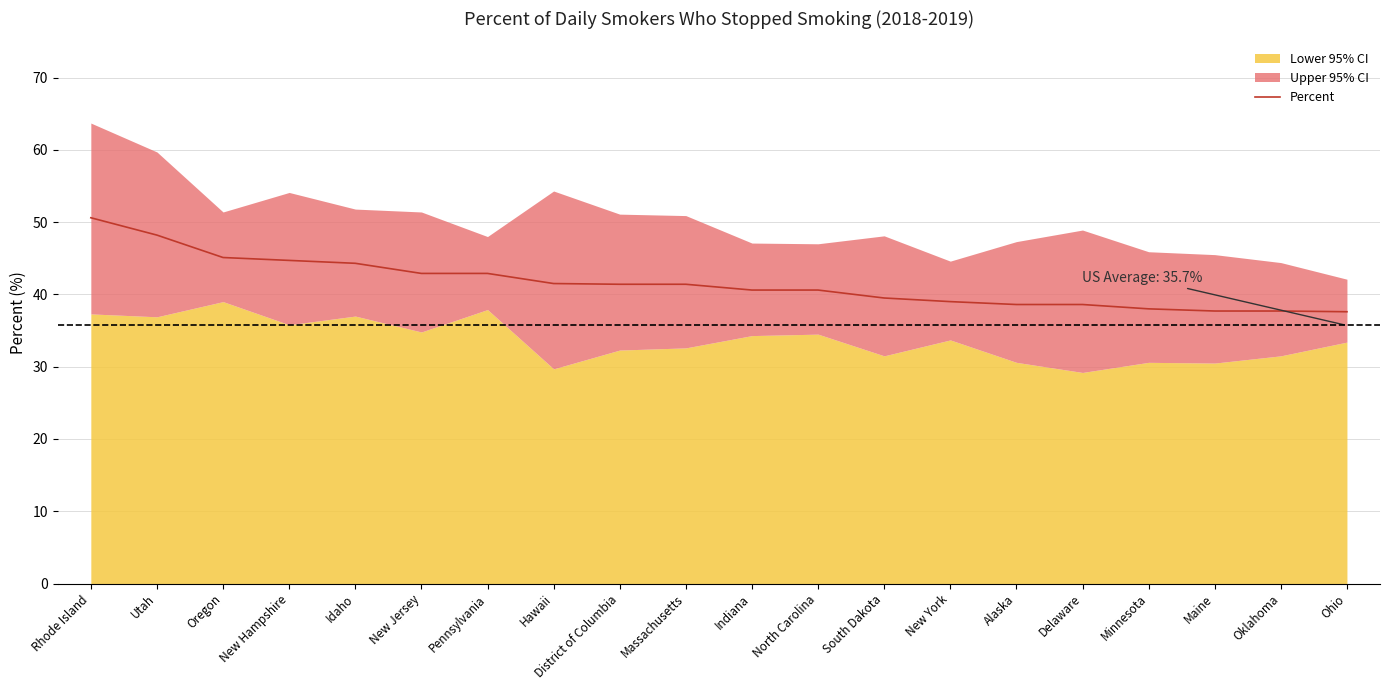

What is the label of the 10th point from the left?

Massachusetts